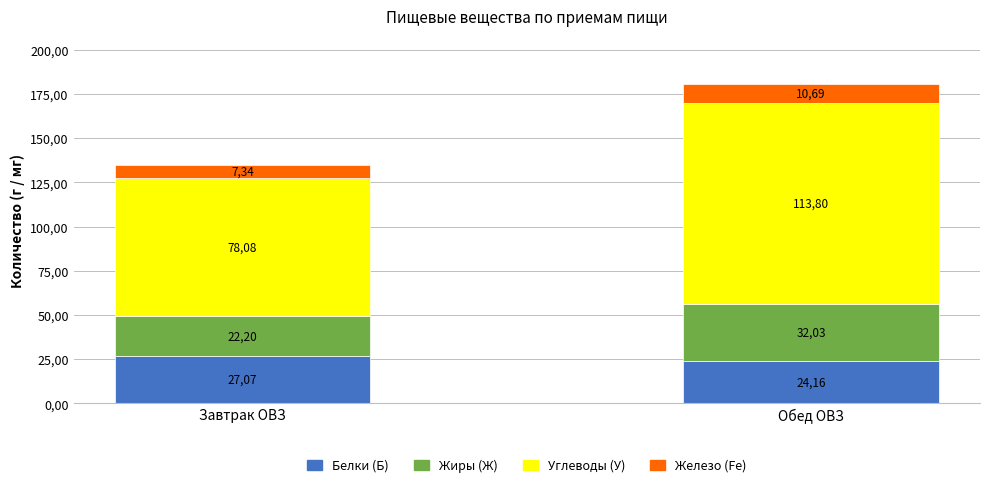

Are the bars horizontal?

No